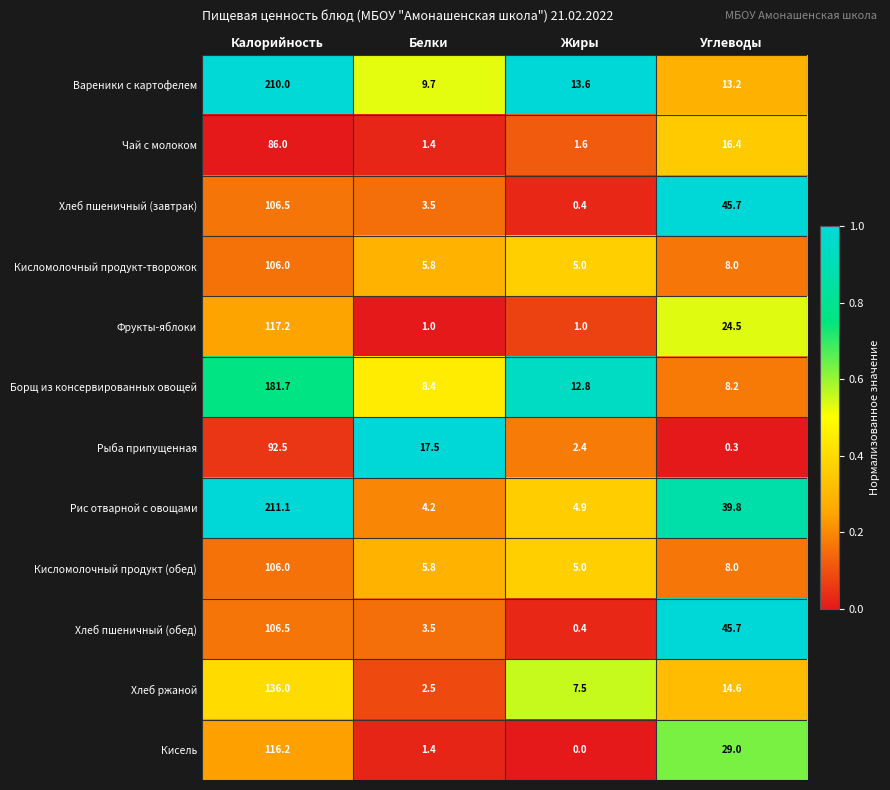

The Рыба припущенная series shows 38.3 at Калорийность. True or false?

False